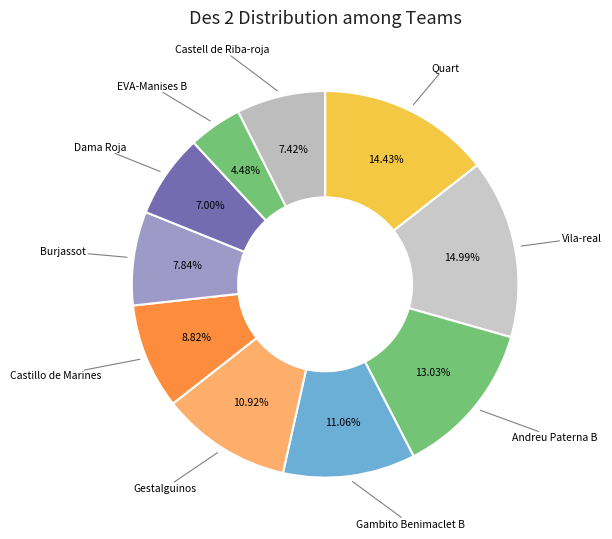

To the nearest percent, what is the combined percentage of Castell de Riba-roja and Quart?

22%